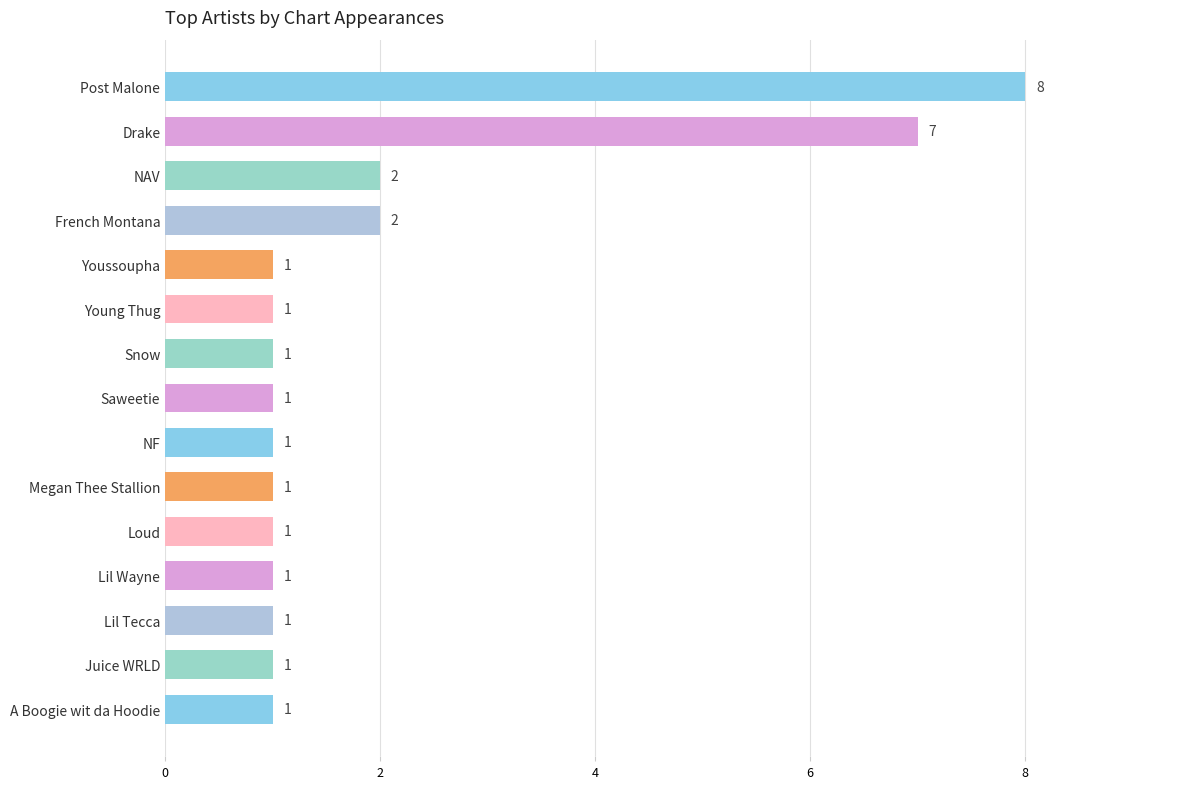

What is the maximum value shown in the chart?

8